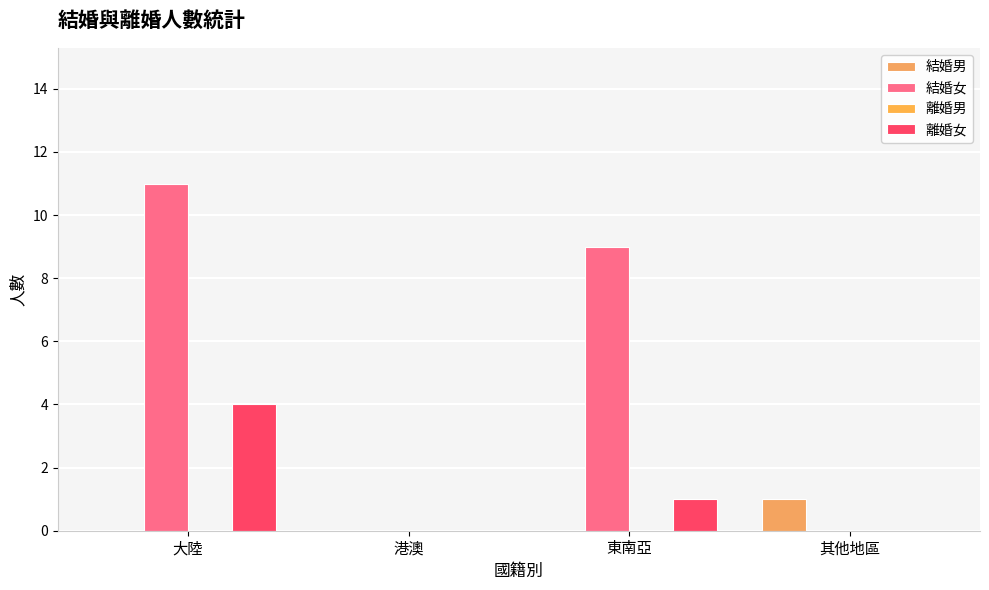

Reading left to right, list all the values displayed in this chart.

結婚男: 0	0	0	1
結婚女: 11	0	9	0
離婚男: 0	0	0	0
離婚女: 4	0	1	0